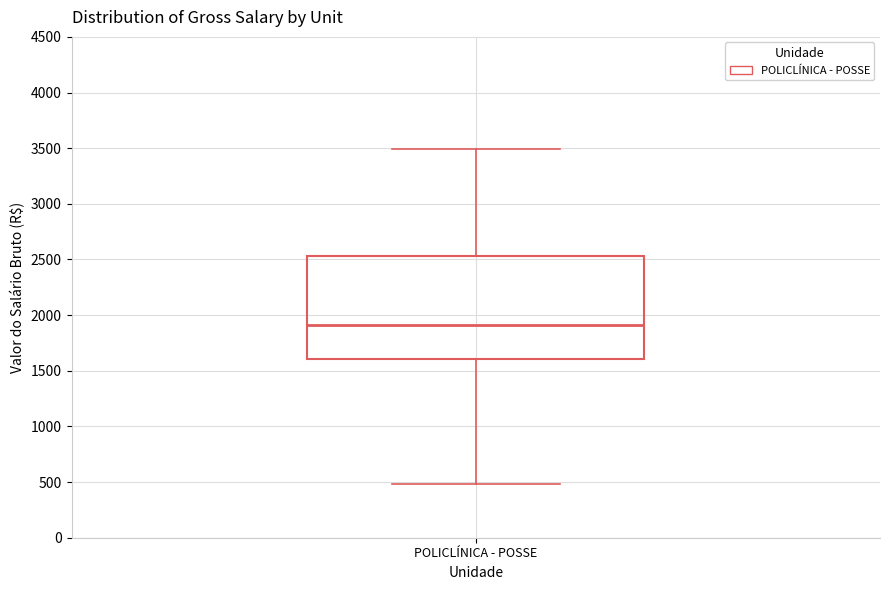

Transcribe this box plot: give where the median line is, the range the box spans, and where the two whiskers end, as read against the y-axis. The values are not printed on the chart, so give them approximately, as read against the axis.

median 1900, box 1600 to 2550, whiskers 500 to 3500